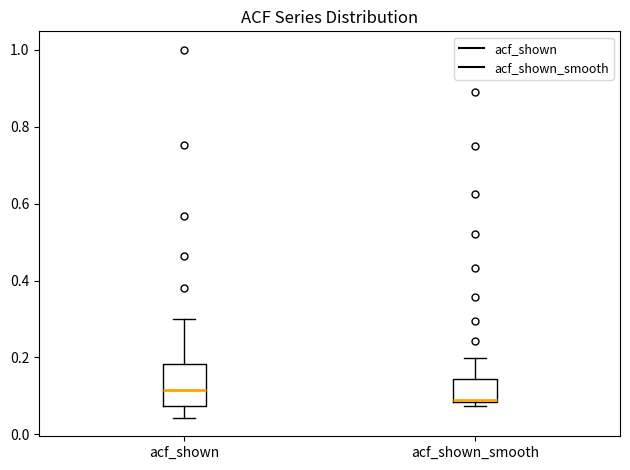

Where is the upper edge of the box for acf_shown on the y-axis? The values are not printed on the chart, so give them approximately, as read against the axis.

0.18